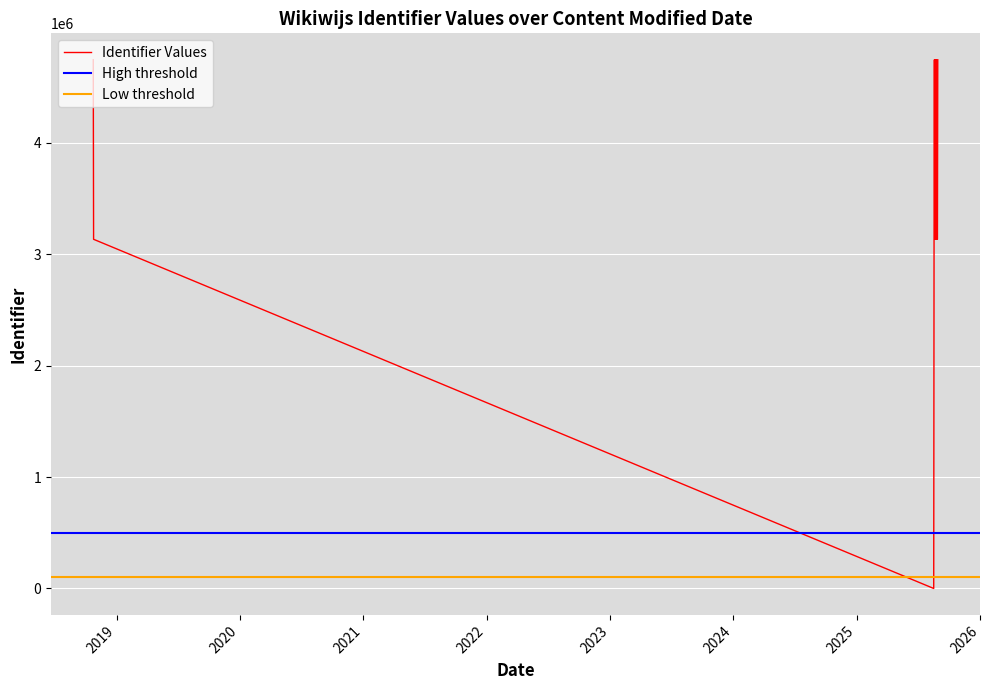

At which label is the value closest to 2372586?

2025-08-17